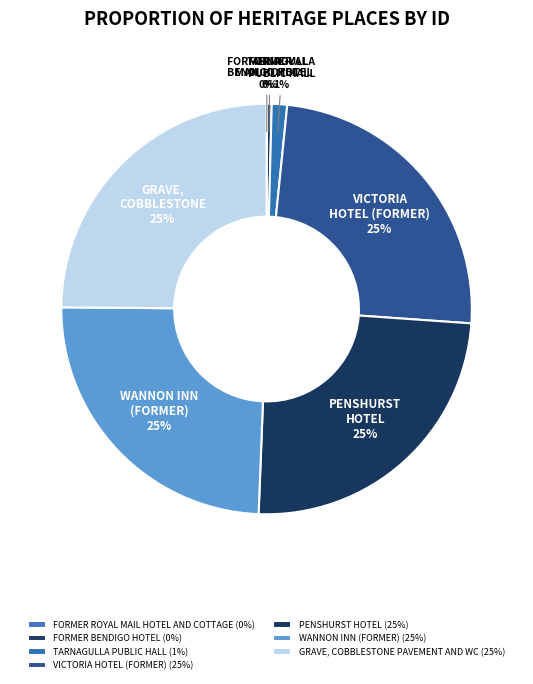

To the nearest percent, what is the difference between the TARNAGULLA PUBLIC HALL and FORMER ROYAL MAIL HOTEL AND COTTAGE slice percentages?

1%